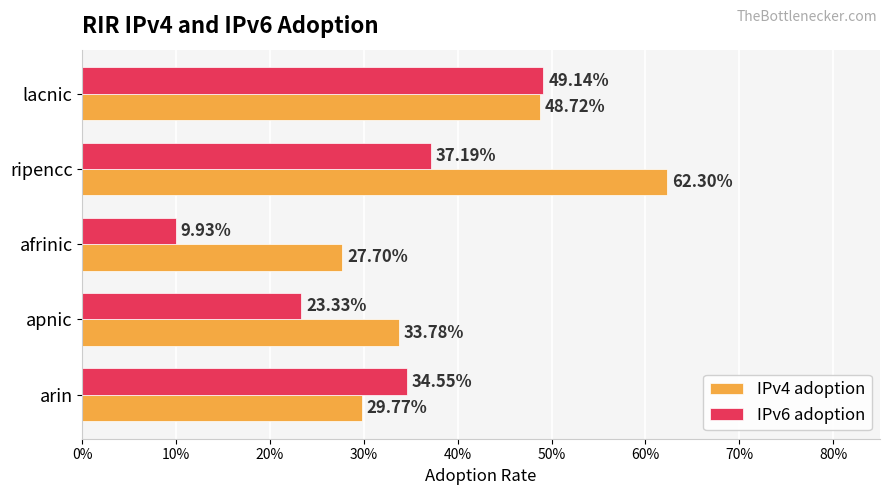

What are all the series names shown in the legend?

IPv4 adoption, IPv6 adoption